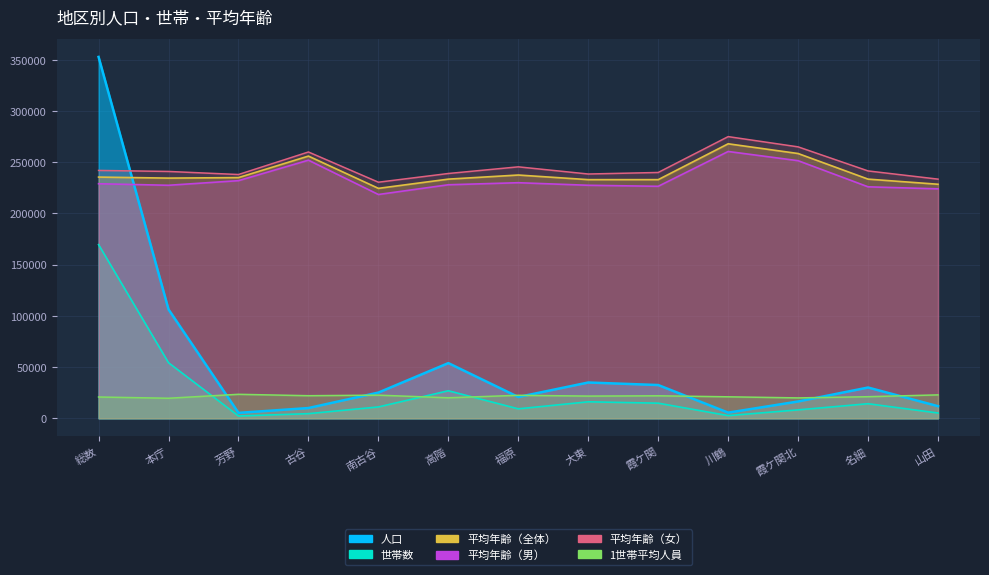

Reading left to right, transcribe all the data shown in this chart.

人口: 352805.0	106303.0	5314.0	10029.0	25132.0	53893.0	20807.0	34964.0	32490.0	5542.0	16434.0	30068.0	11829.0
世帯数: 169532.0	54245.0	2267.0	4545.0	11113.0	26898.0	9259.0	16115.0	14782.0	2639.0	8246.0	14252.0	5171.0
平均年齢（全体）: 235500.0	234500.0	235000.0	256000.0	224500.0	233500.0	237500.0	233000.0	233000.0	268000.0	258500.0	233500.0	228500.0
平均年齢（男）: 229000.0	227500.0	232000.0	252000.0	218500.0	228000.0	230000.0	227500.0	226500.0	260500.0	251500.0	226000.0	224000.0
平均年齢（女）: 242000.0	241000.0	238000.0	260000.0	230500.0	239000.0	245500.0	238500.0	240000.0	275000.0	265000.0	241500.0	233500.0
1世帯平均人員: 20810.0	19600.0	23440.0	22070.0	22610.0	20040.0	22470.0	21700.0	21980.0	21000.0	19930.0	21100.0	22880.0